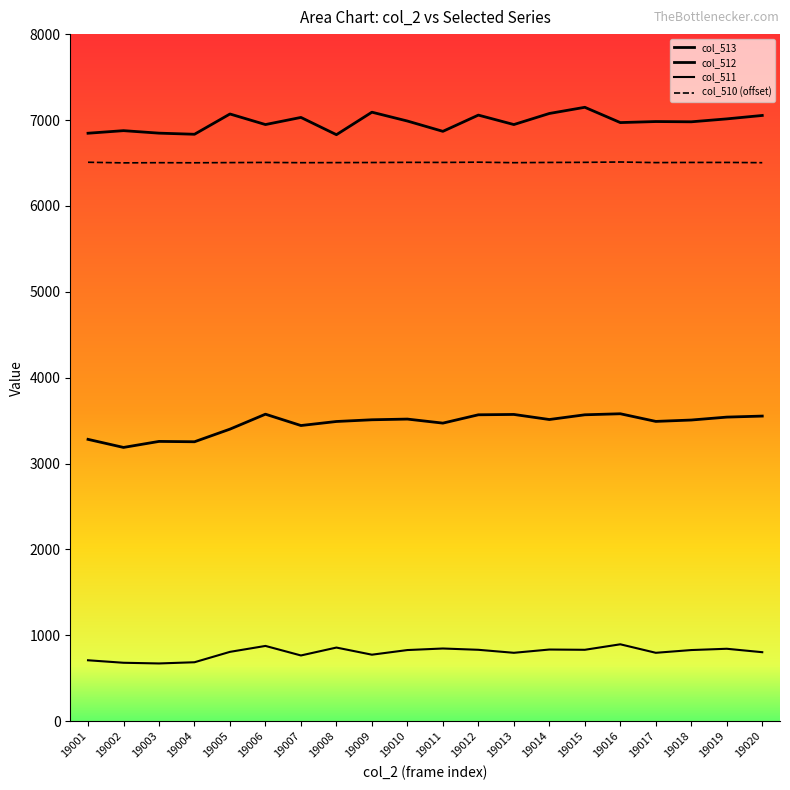

Does the chart have visible grid lines?

No